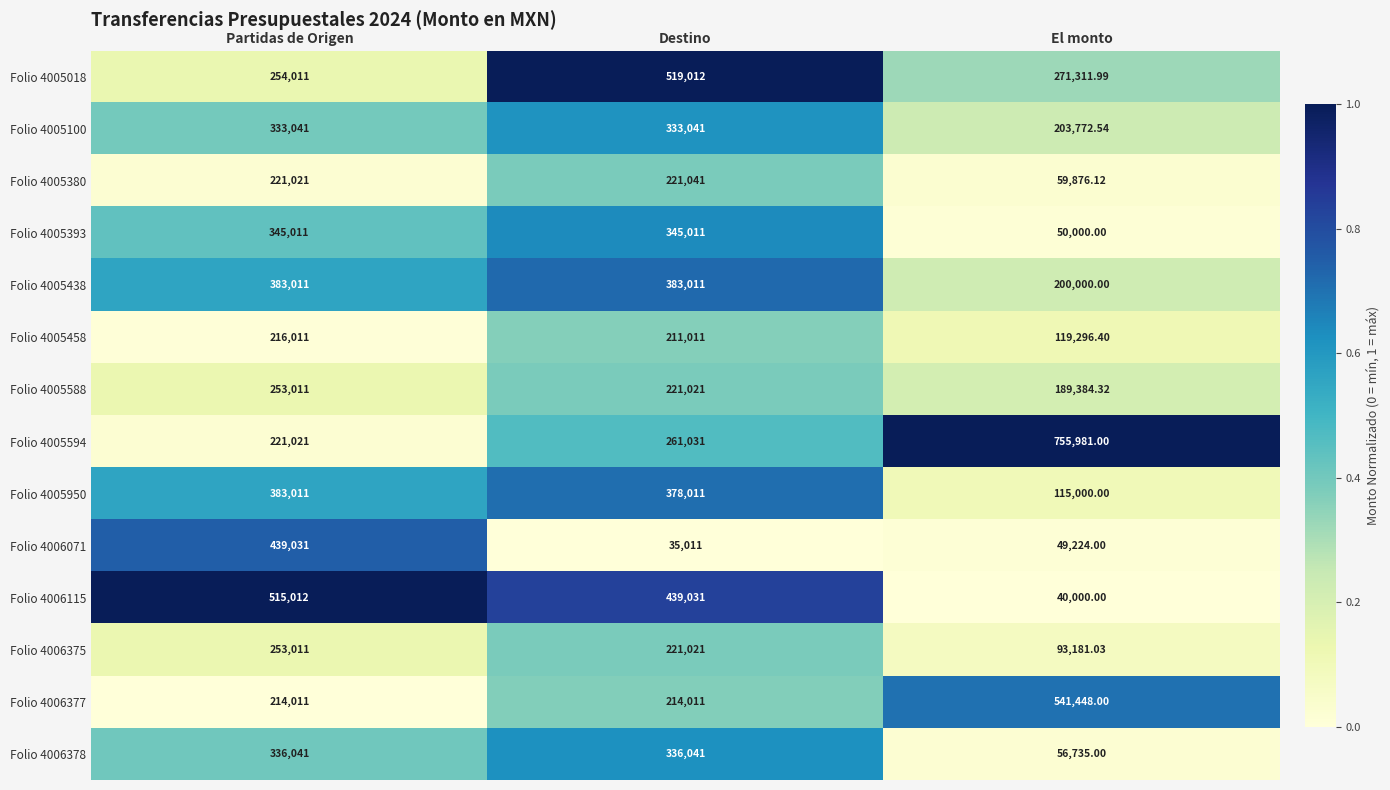

At which category is the sum across all series the highest?

Partidas de Origen